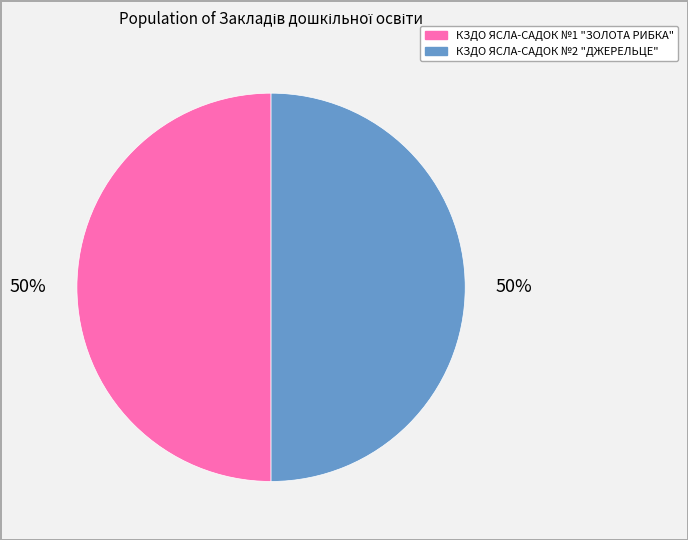

Combined, do КЗДО ЯСЛА-САДОК №1 "ЗОЛОТА РИБКА" and КЗДО ЯСЛА-САДОК №2 "ДЖЕРЕЛЬЦЕ" account for over 50%?

Yes